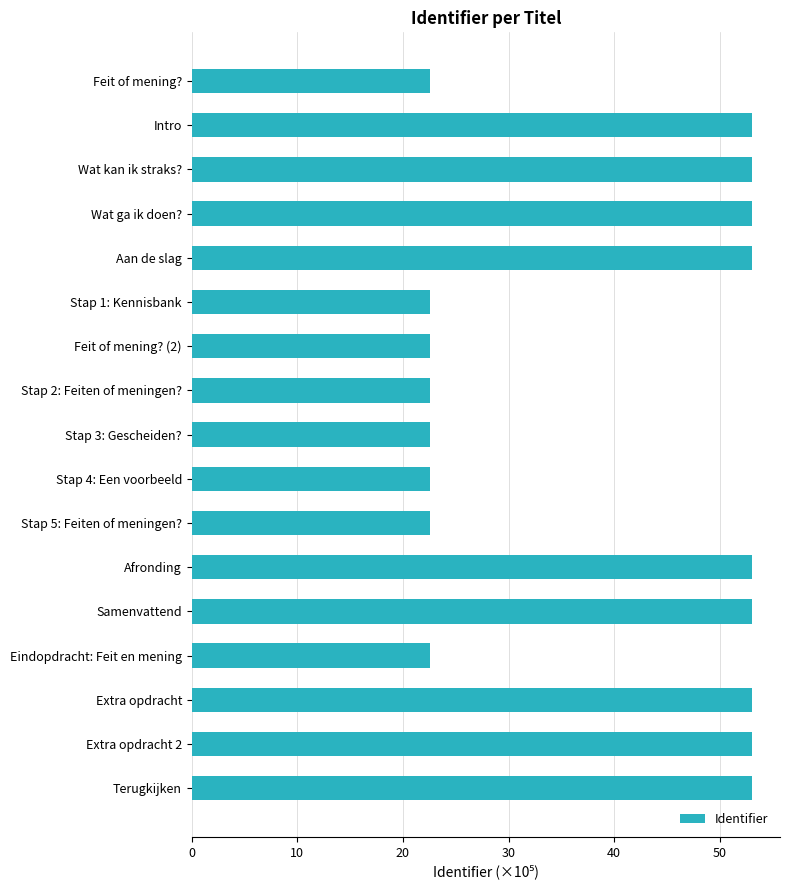

What is the difference between the maximum and minimum values?

30.5